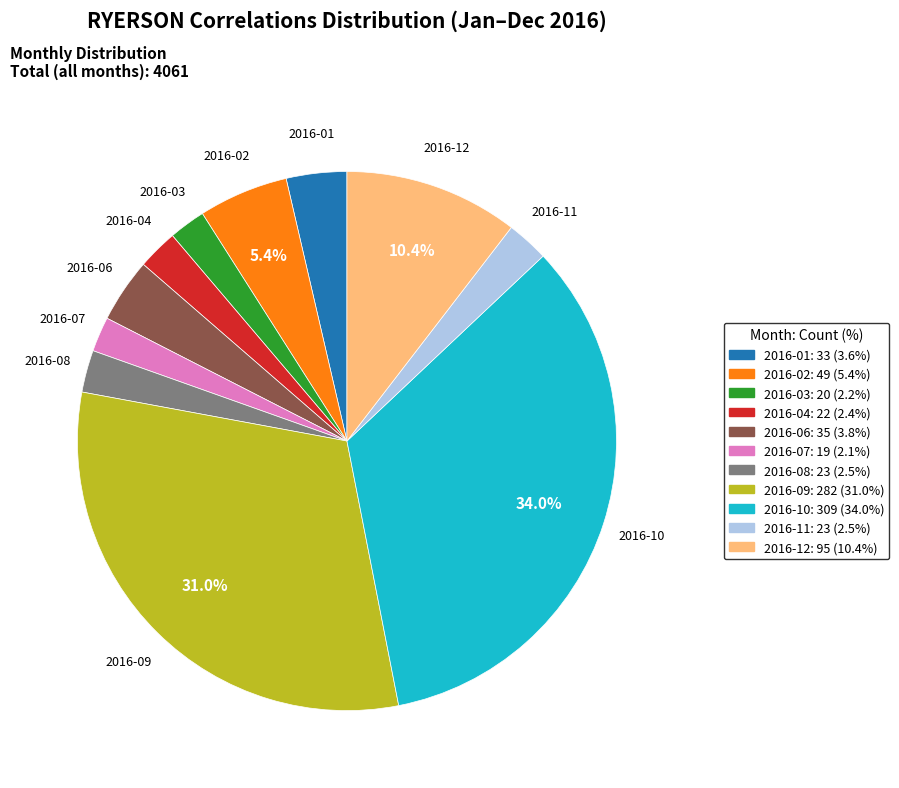

Is there any slice that represents more than half of the pie?

No